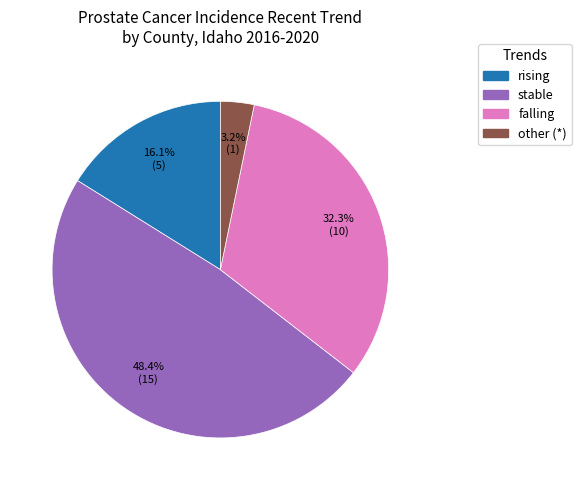

Does any single category account for the majority?

No